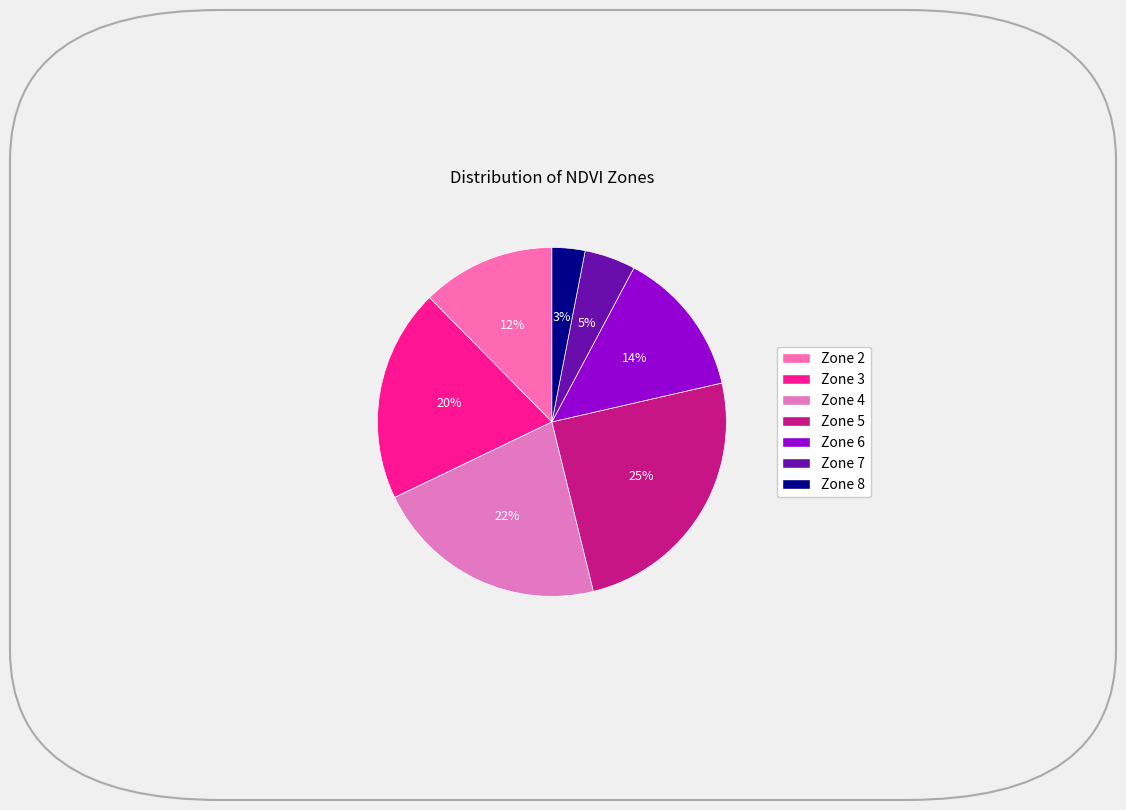

Is it true that Zone 2 is 4% of the pie?

False